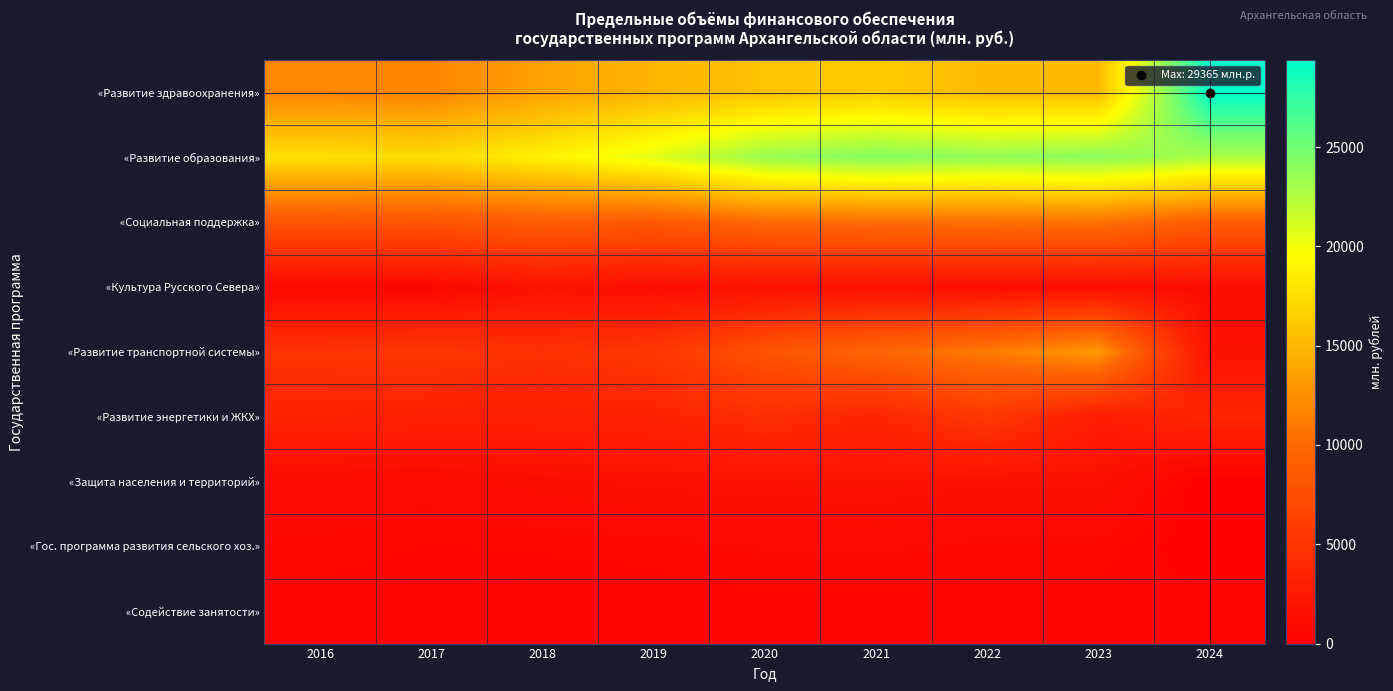

At how many categories does at least one series exceed 19576?

6